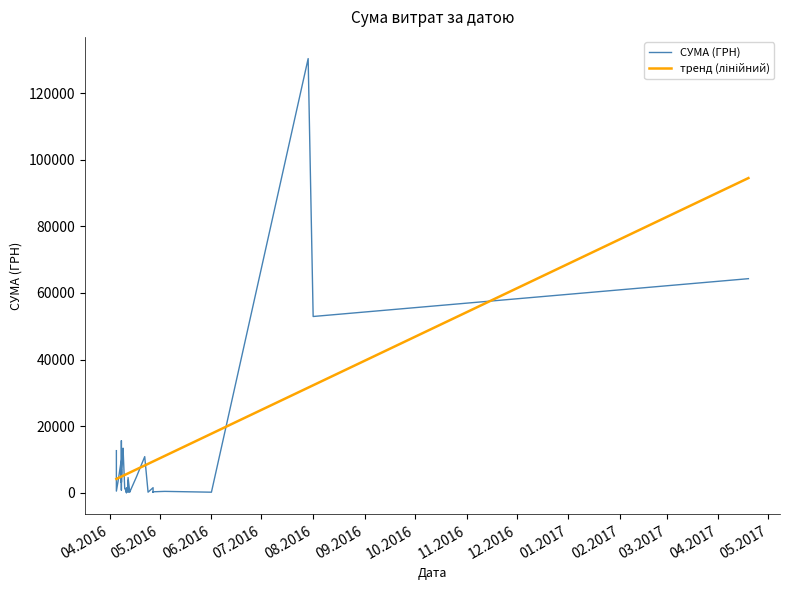

List the labels in order of value, smallest first.

11.04.2016, 27.04.2016, 01.06.2016, 24.04.2016, 13.04.2016, 12.04.2016, 11.04.2016, 27.04.2016, 13.04.2016, 04.05.2016, 11.04.2016, 05.04.2016, 12.04.2016, 11.04.2016, 13.04.2016, 08.04.2016, 10.04.2016, 12.04.2016, 11.04.2016, 27.04.2016, 08.04.2016, 08.04.2016, 06.04.2016, 12.04.2016, 08.04.2016, 12.04.2016, 17.04.2016, 08.04.2016, 08.04.2016, 08.04.2016, 08.04.2016, 08.04.2016, 22.04.2016, 05.04.2016, 09.04.2016, 09.04.2016, 08.04.2016, 01.08.2016, 19.04.2017, 29.07.2016